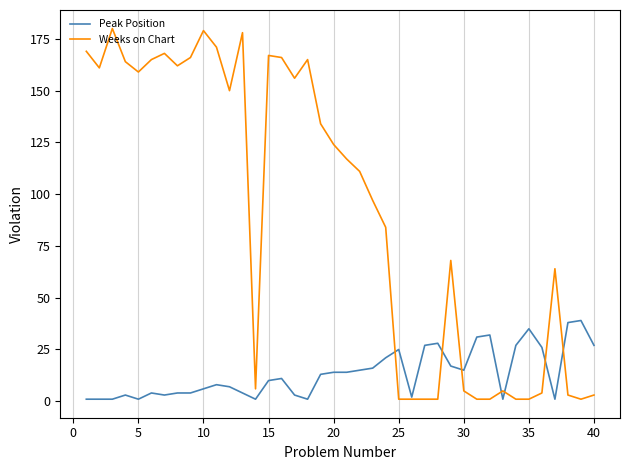

What is the maximum value shown in the chart?

180